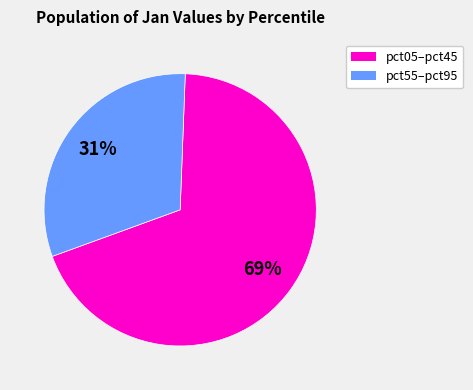

Does any single category account for the majority?

Yes